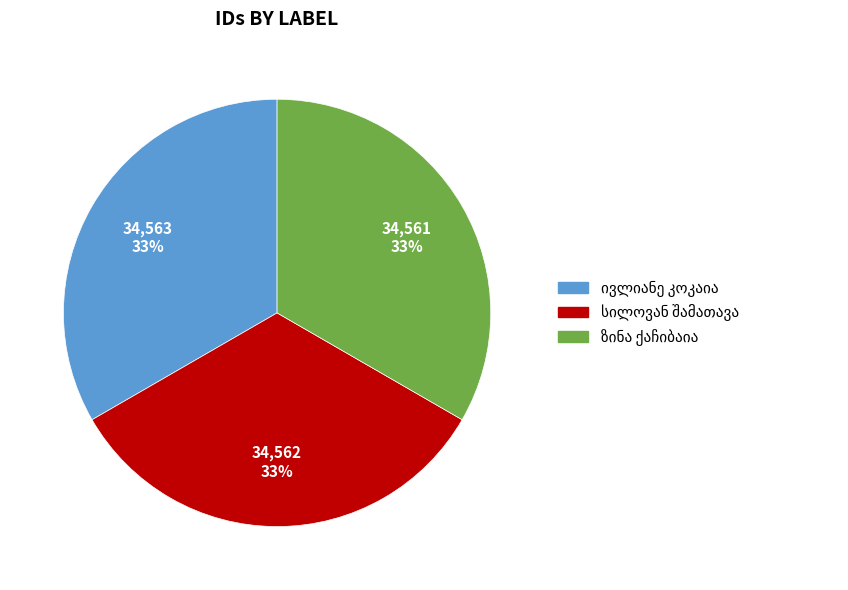

Is there any slice that represents more than half of the pie?

No